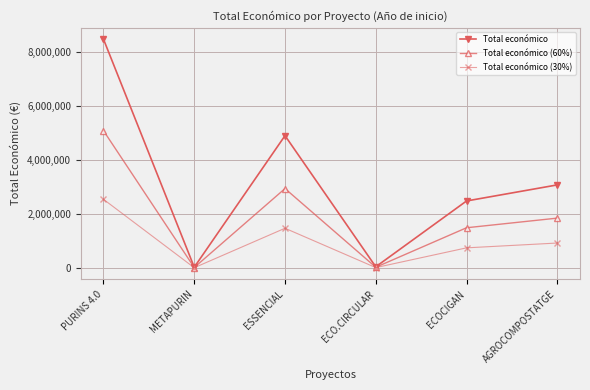

What is the total value across all series at ECO.CIRCULAR?

81405.5